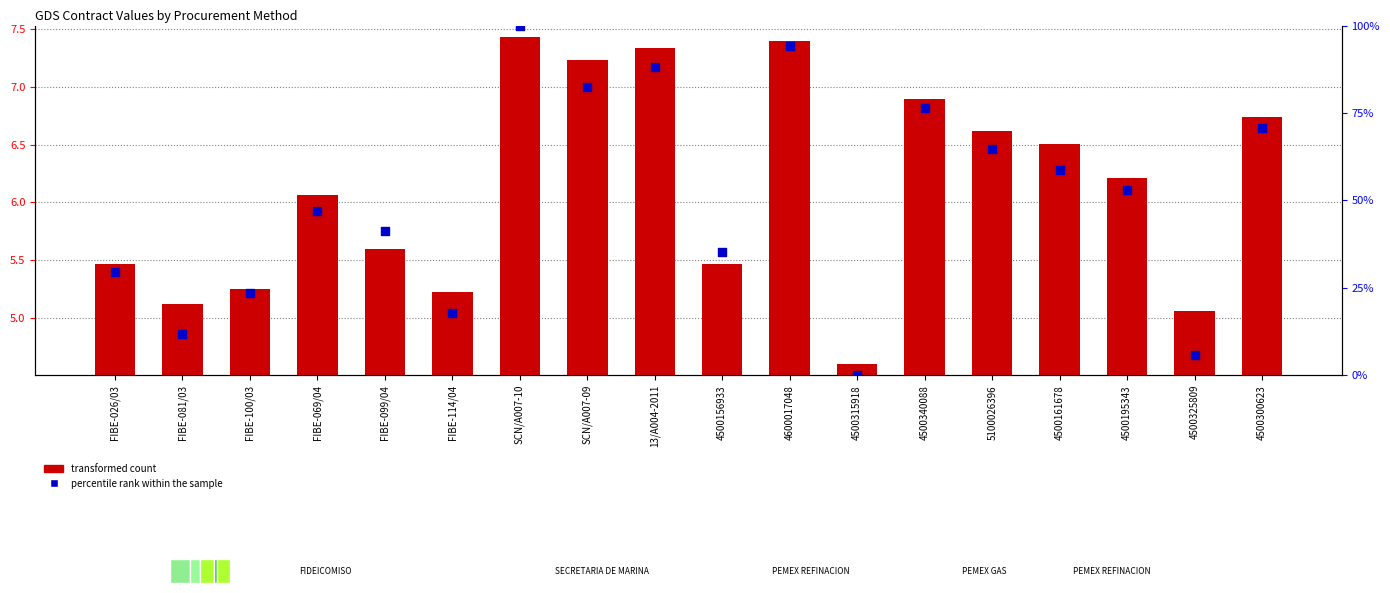

What are all the series names shown in the legend?

transformed count, percentile rank within the sample